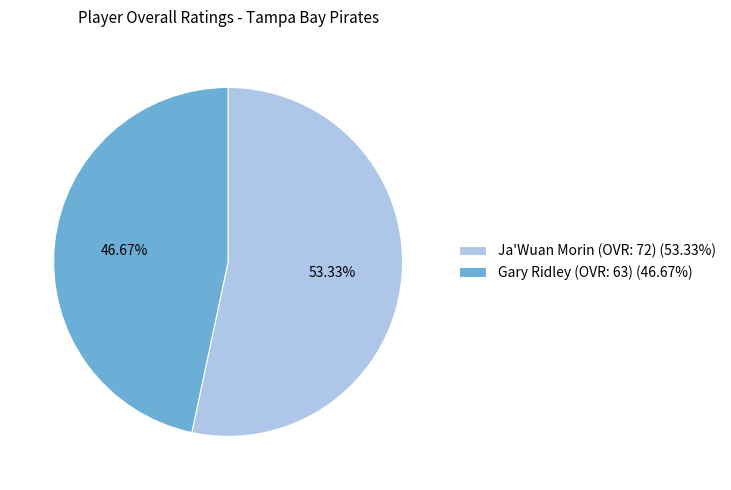

Which category has the smallest portion of the pie?

Gary Ridley (OVR: 63)